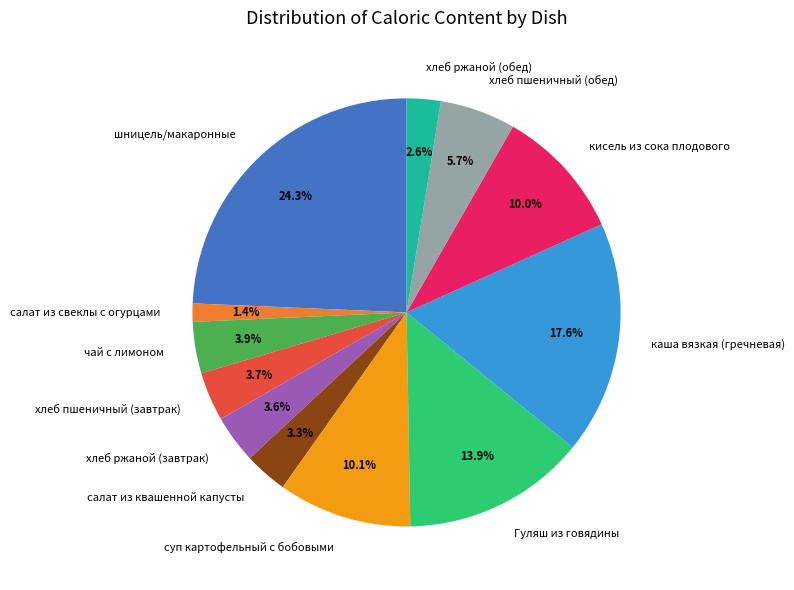

What is the smallest slice in the pie chart?

салат из свеклы с огурцами